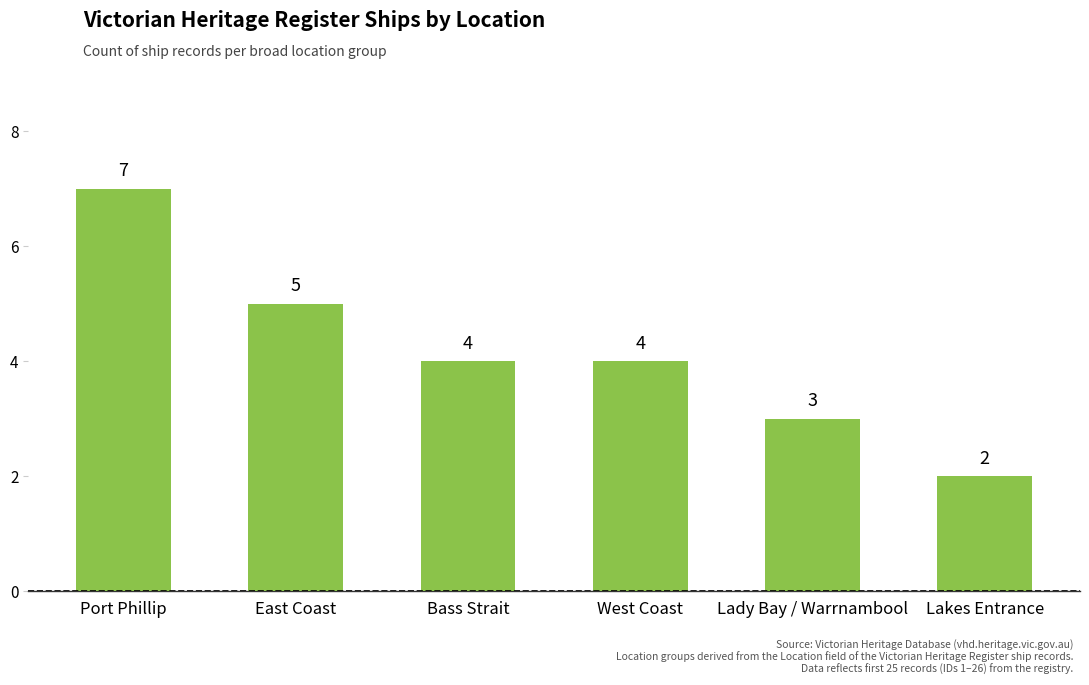

What position from the right is Lady Bay / Warrnambool?

2